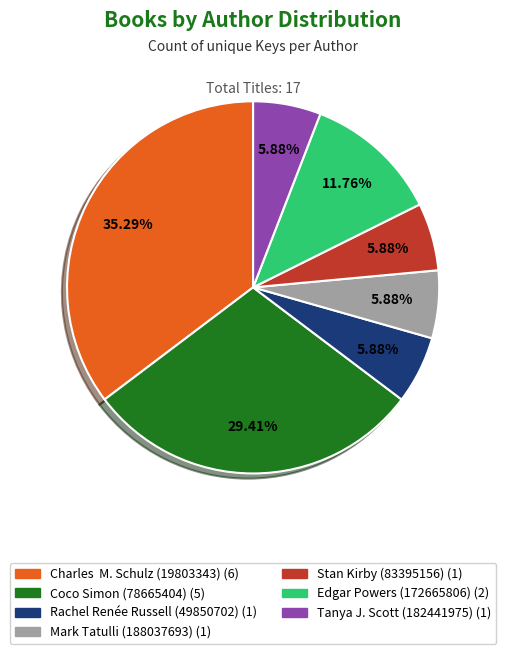

The Rachel Renée Russell (49850702) slice represents 6% of the pie. True or false?

True